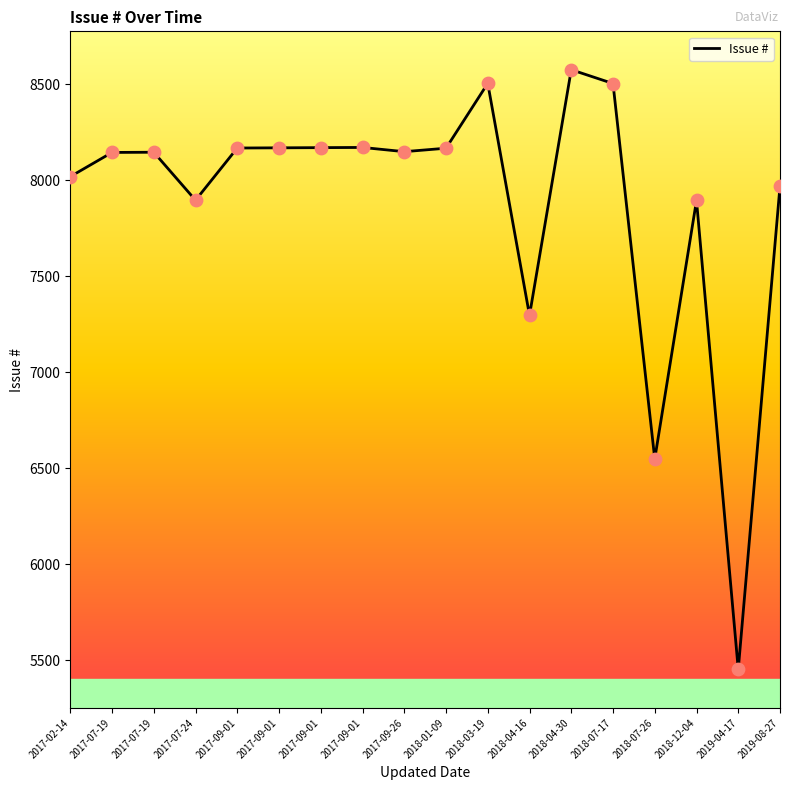

Does the chart have visible grid lines?

No